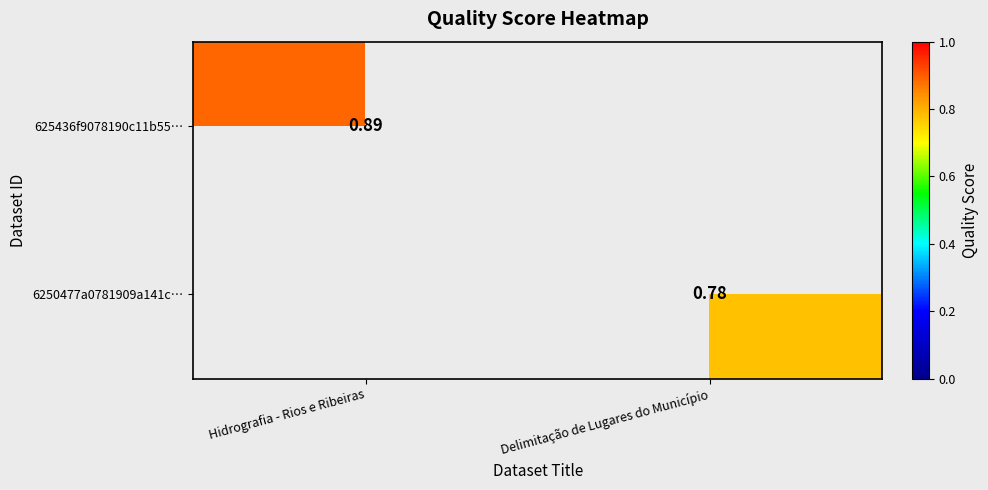

Which series has the largest total across all categories?

625436f9078190c11b55…